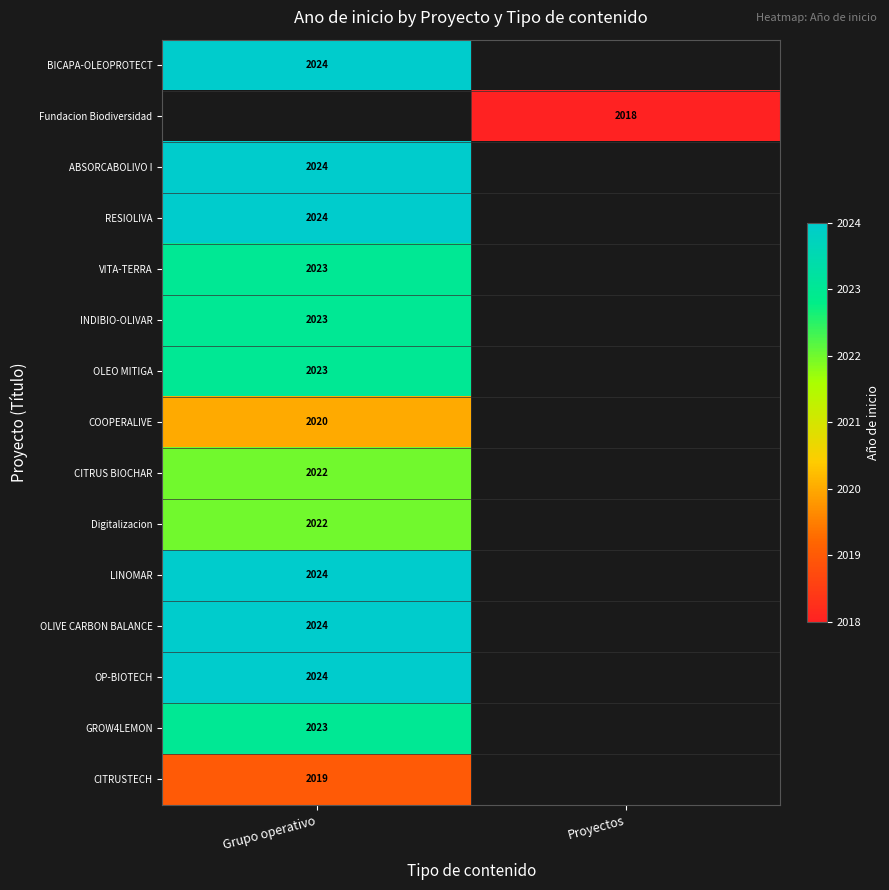

At how many categories does at least one series exceed 673?

2